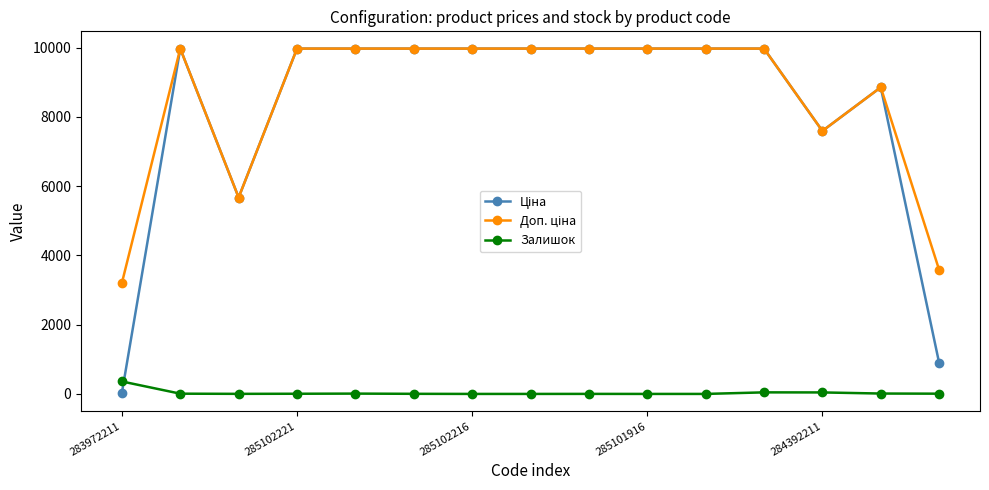

What is the greatest value displayed?

9975.0